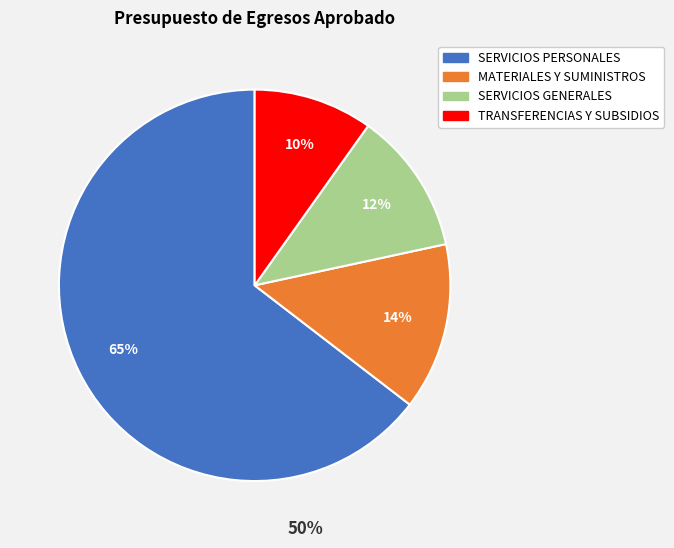

Is it true that MATERIALES Y SUMINISTROS is 7% of the pie?

False